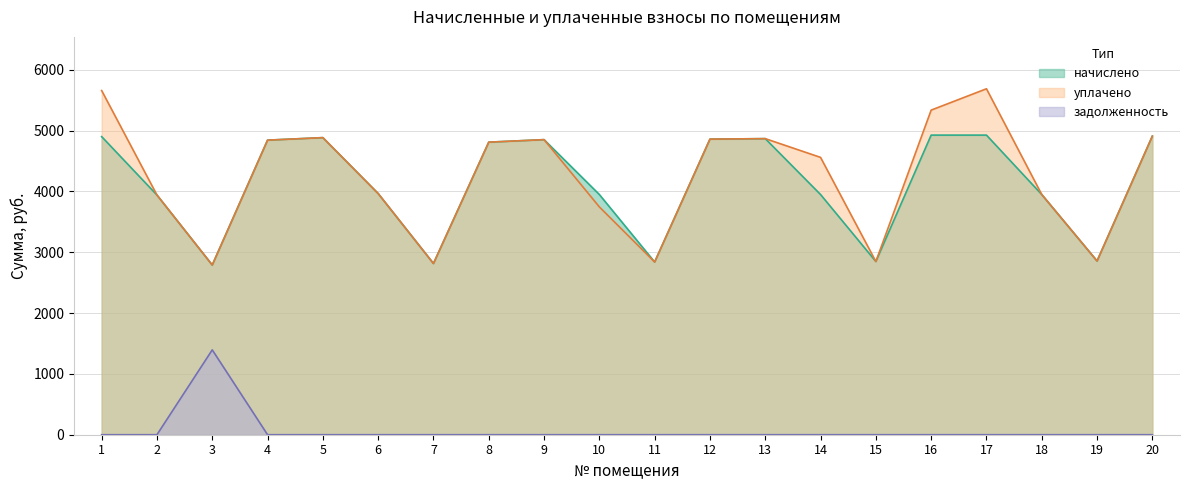

Where is the first local minimum for уплачено?

3